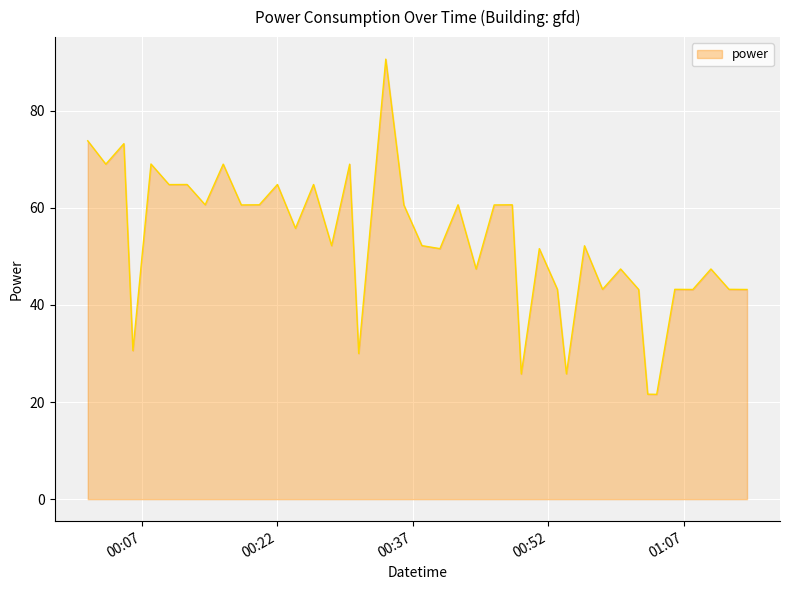

Does the chart display data point markers on the line(s)?

No